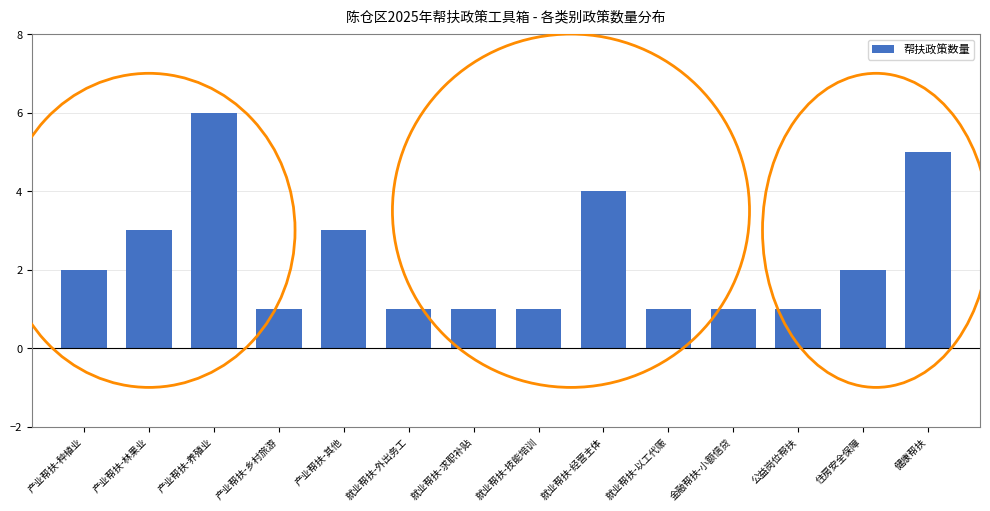

Reading right to left, transcribe all the data shown in this chart.

5	2	1	1	1	4	1	1	1	3	1	6	3	2